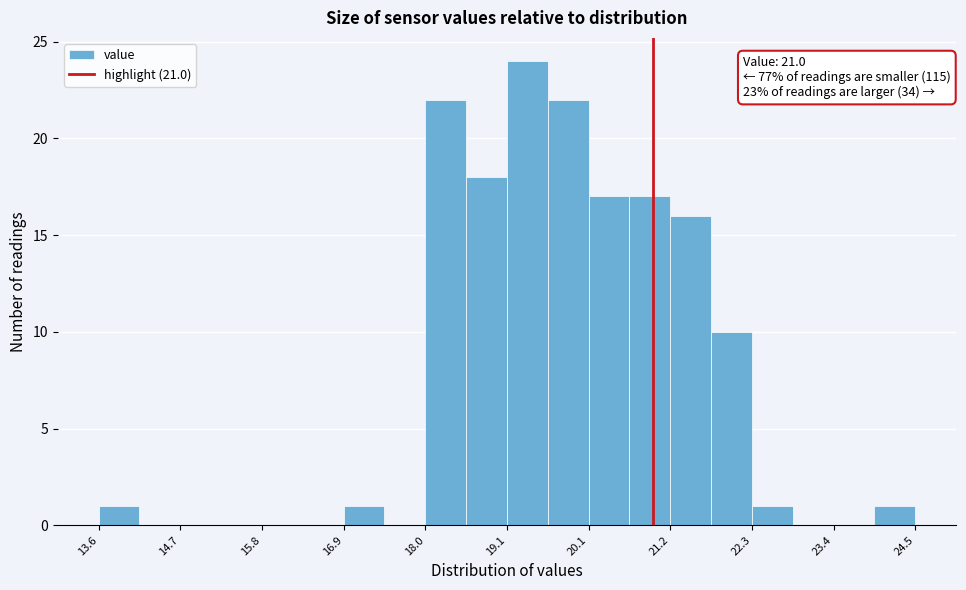

Read against the x-axis, roughly where is the centre of the tallest bar?

19.4